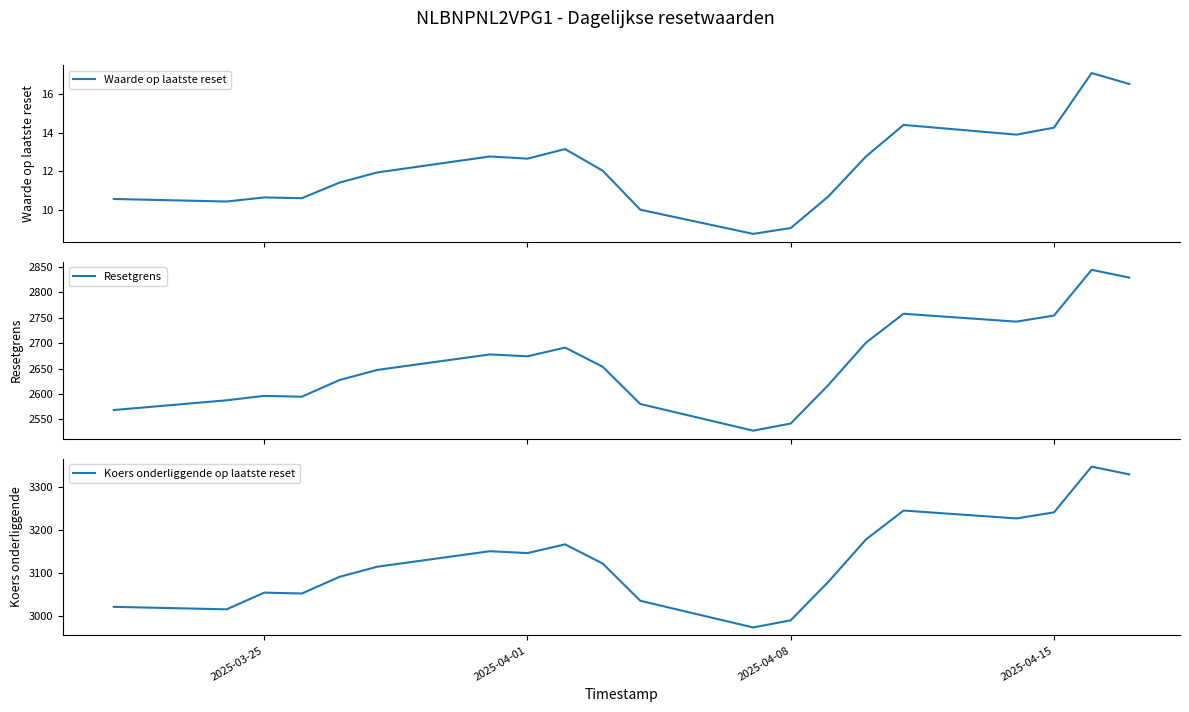

What is the minimum value for Waarde op laatste reset?

8.8